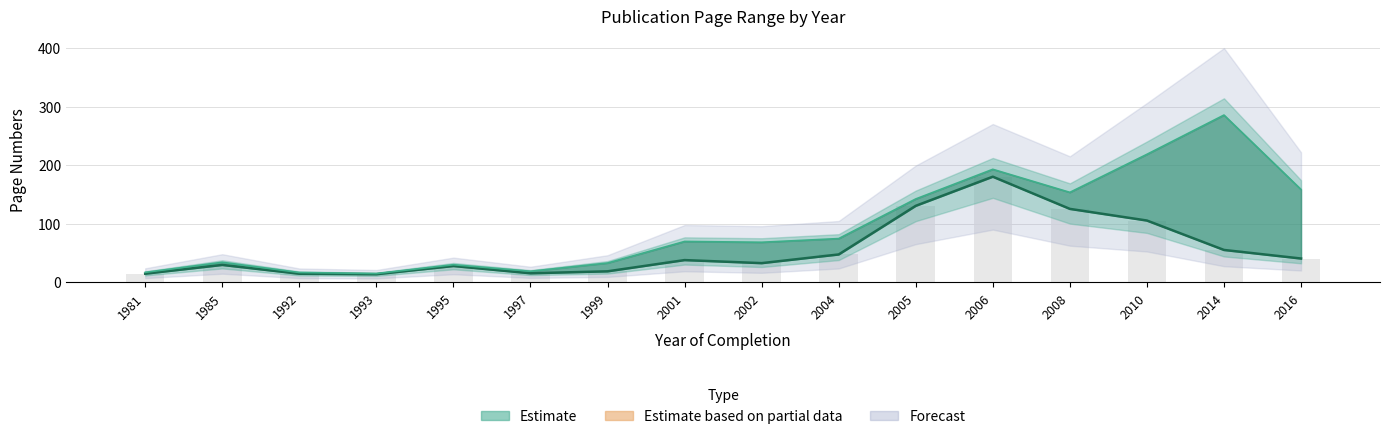

At which label is Erste Seite closest to 97?

2010